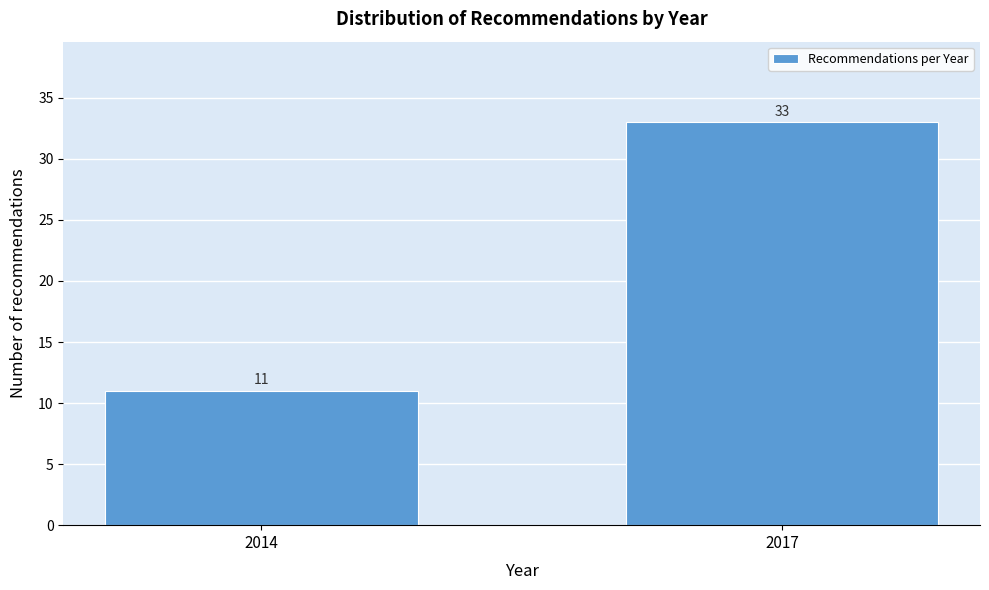

Reading left to right, extract all data points from this chart.

2014=11	2017=33